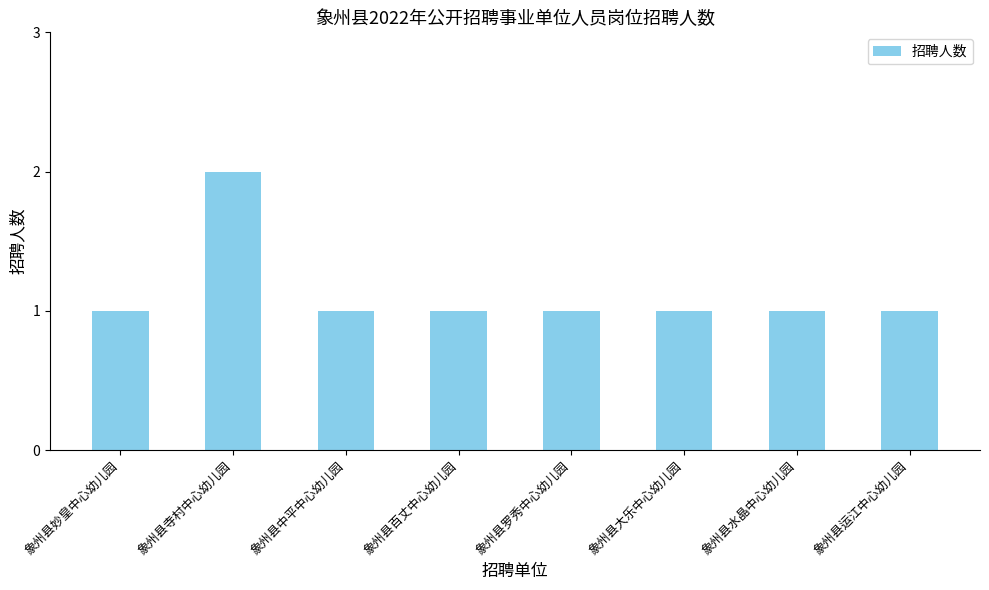

Is it true that the value at 象州县大乐中心幼儿园 is 1?

True